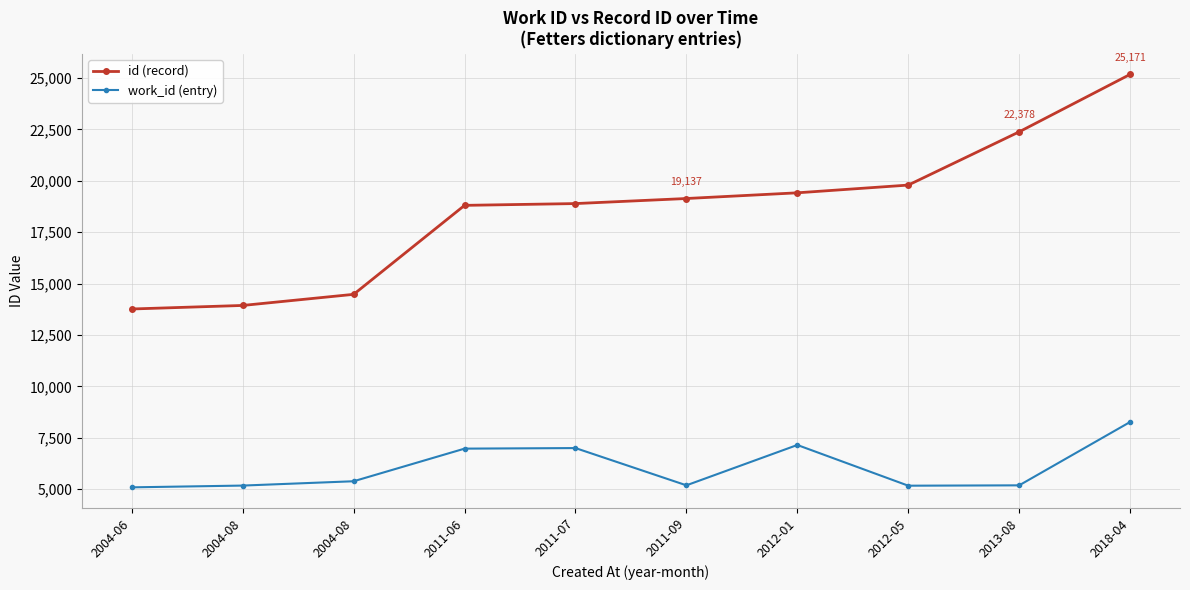

How many values in the work_id (entry) series are below 5391?

5